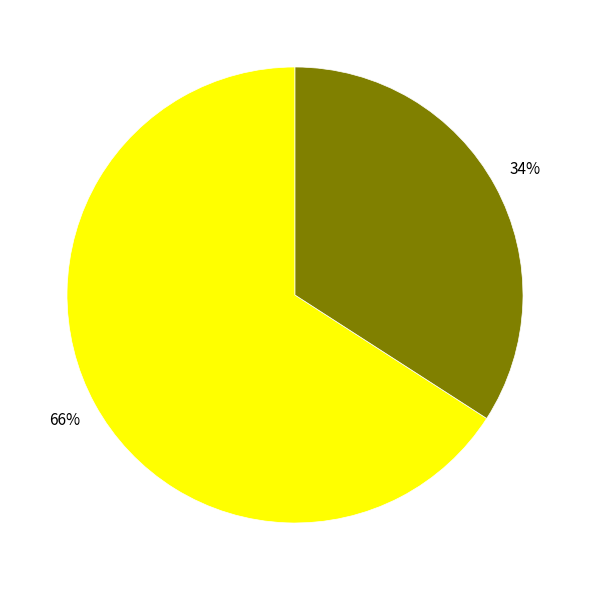

Is there any slice that represents more than half of the pie?

Yes